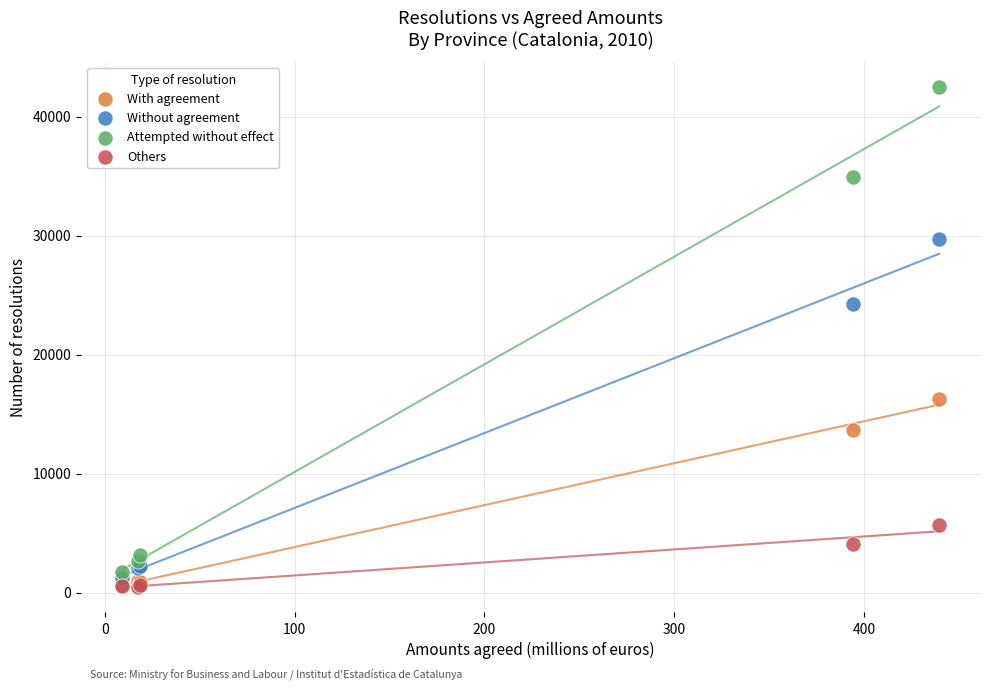

Which series has the widest spread of Y values?

Attempted without effect